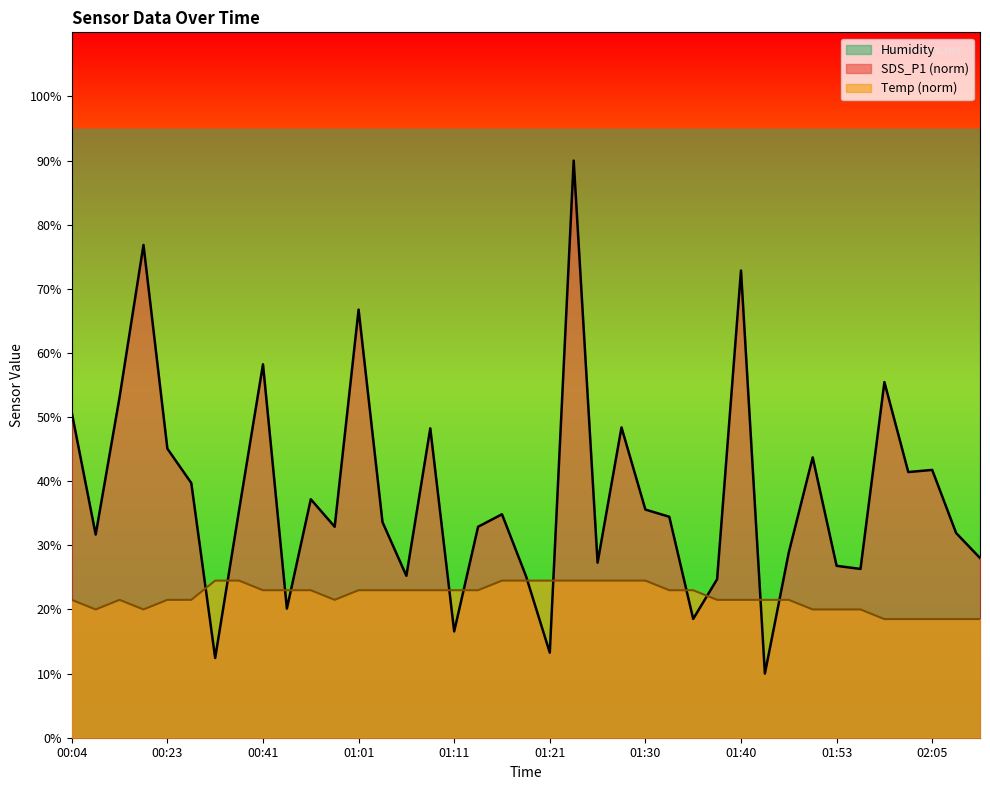

What is the difference between the second highest and second lowest values in the SDS_P1 series?

64.4